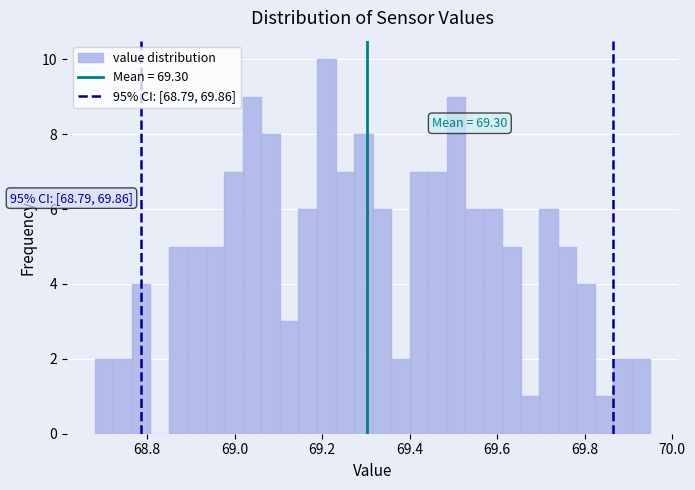

Read against the x-axis, roughly where is the centre of the tallest bar?

69.20